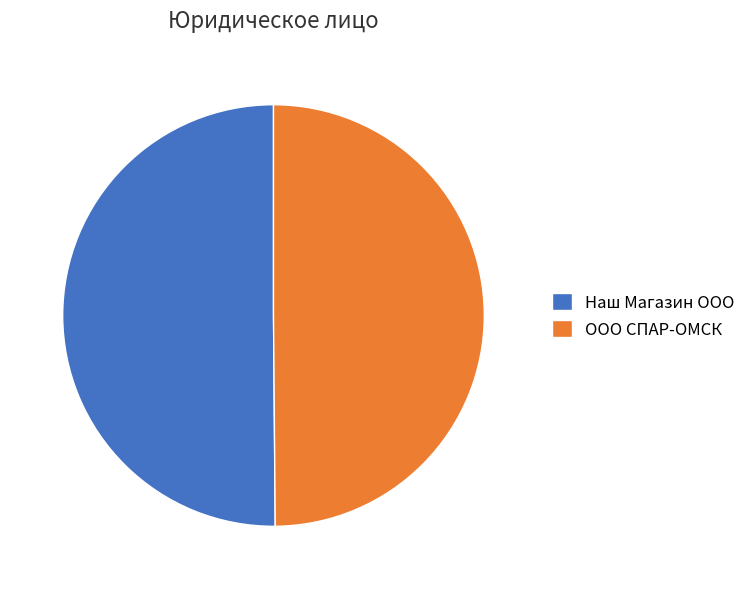

Is it true that Наш Магазин ООО is 59% of the pie?

False